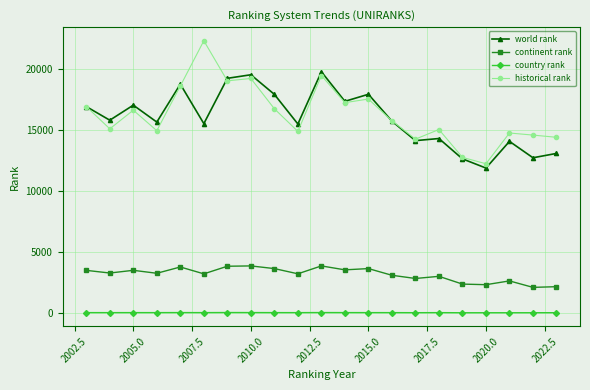

True or false: country rank and continent rank cross at least once.

False